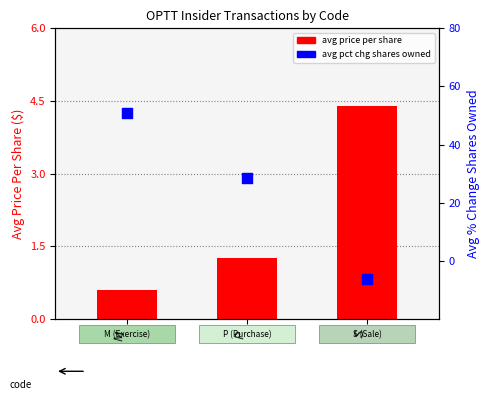

Is the value of avg pct chg shares owned at P greater than the value of avg price per share at P?

Yes